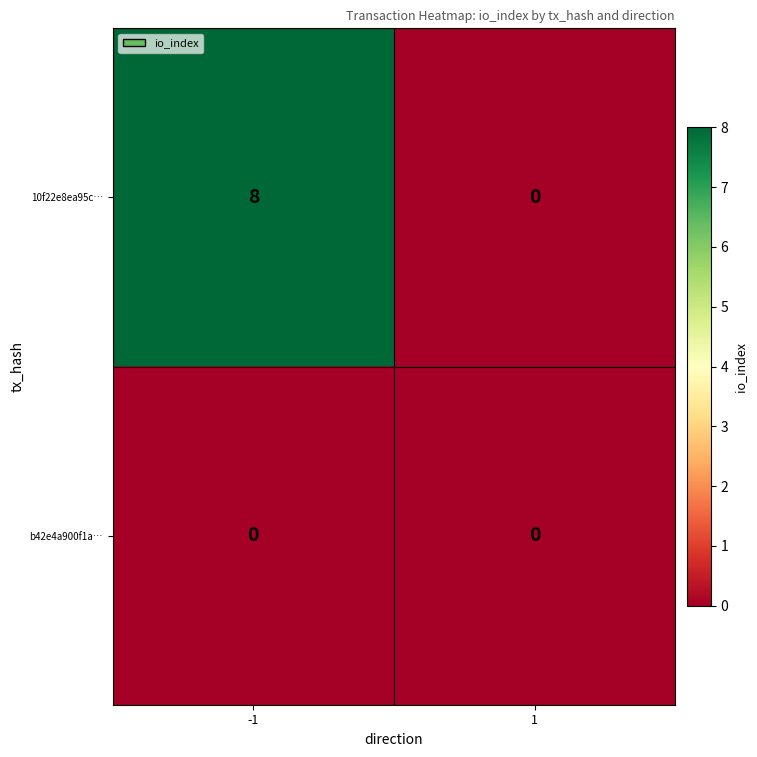

Rank the series by their average value, from highest to lowest.

10f22e8ea95c…, b42e4a900f1a…